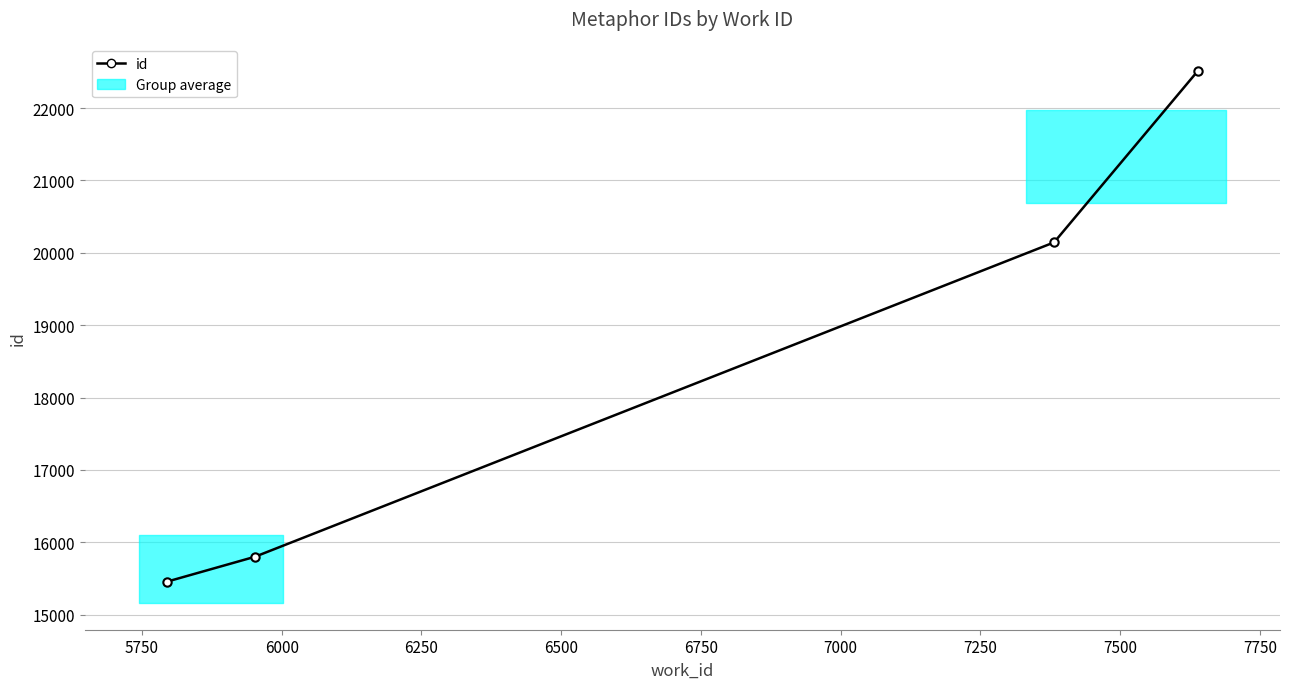

What is the value of the 1st point from the left?

15457